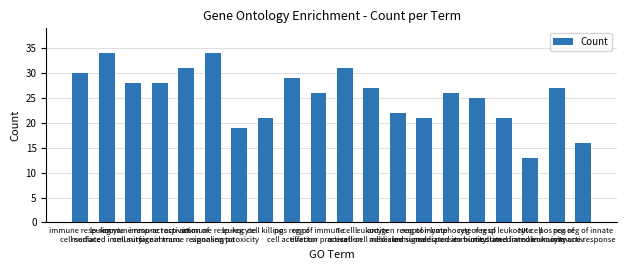

Does the chart contain any negative values?

No